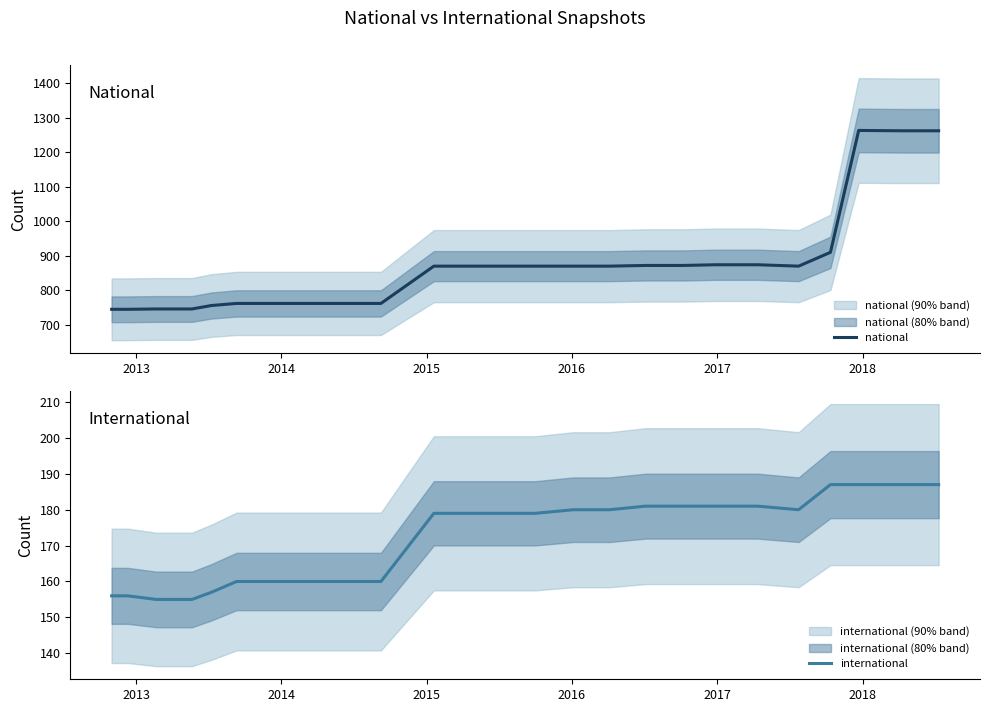

List the series in order of their peak value, highest first.

national, international